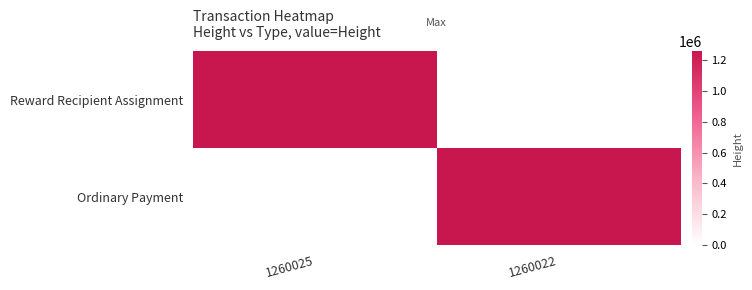

Reading left to right, extract all data points from this chart.

Reward Recipient Assignment: 1260025=1260025	1260022=0
Ordinary Payment: 1260025=0	1260022=1260022